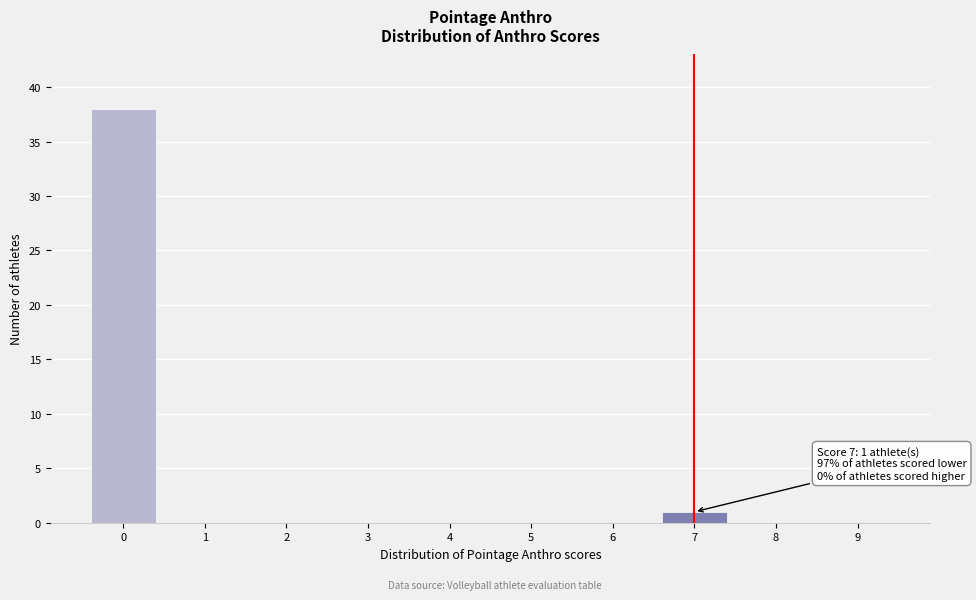

Reading right to left, what are all the values shown in this chart?

9=0	8=0	7=1	6=0	5=0	4=0	3=0	2=0	1=0	0=38